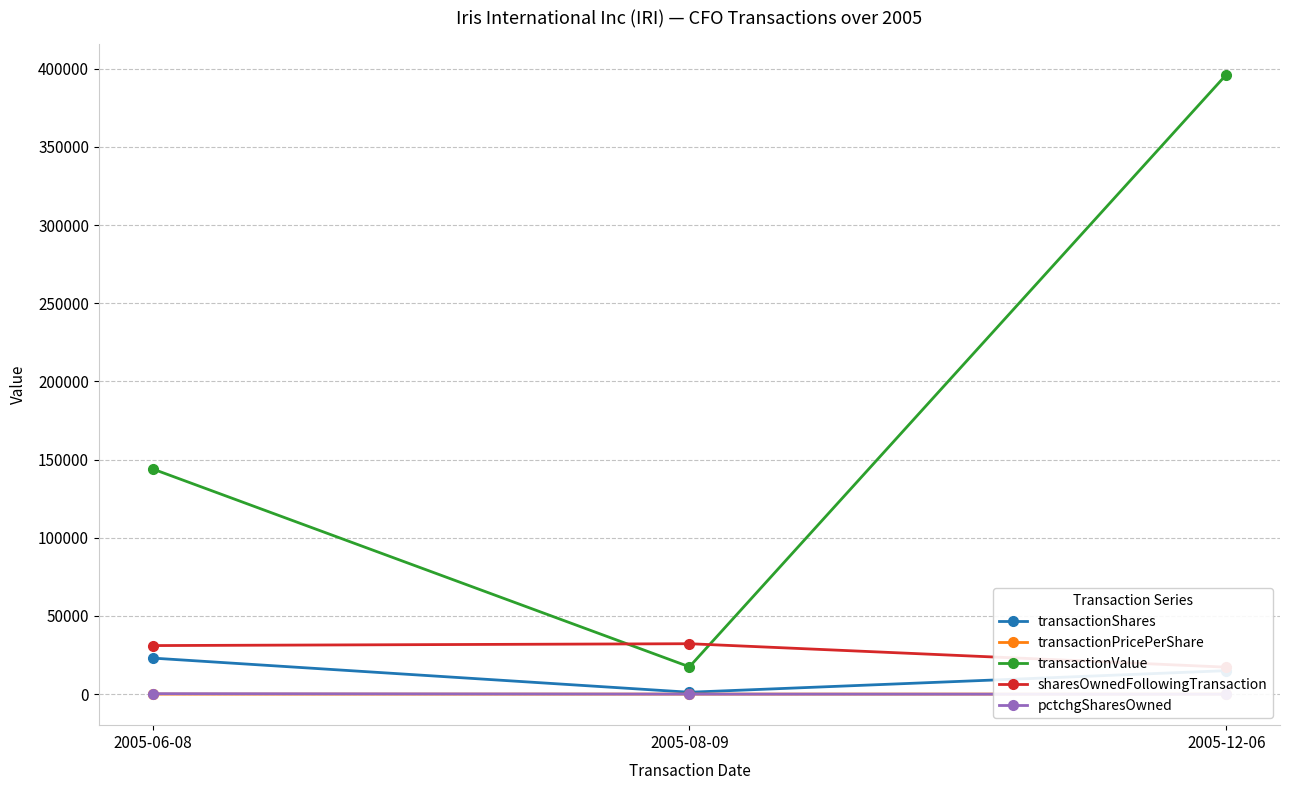

What is the difference between the maximum and minimum values in the transactionValue series?

378814